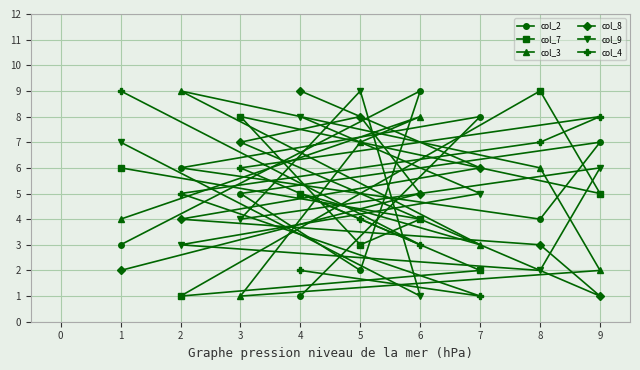

Is it true that col_4 equals 4 at 5?

True